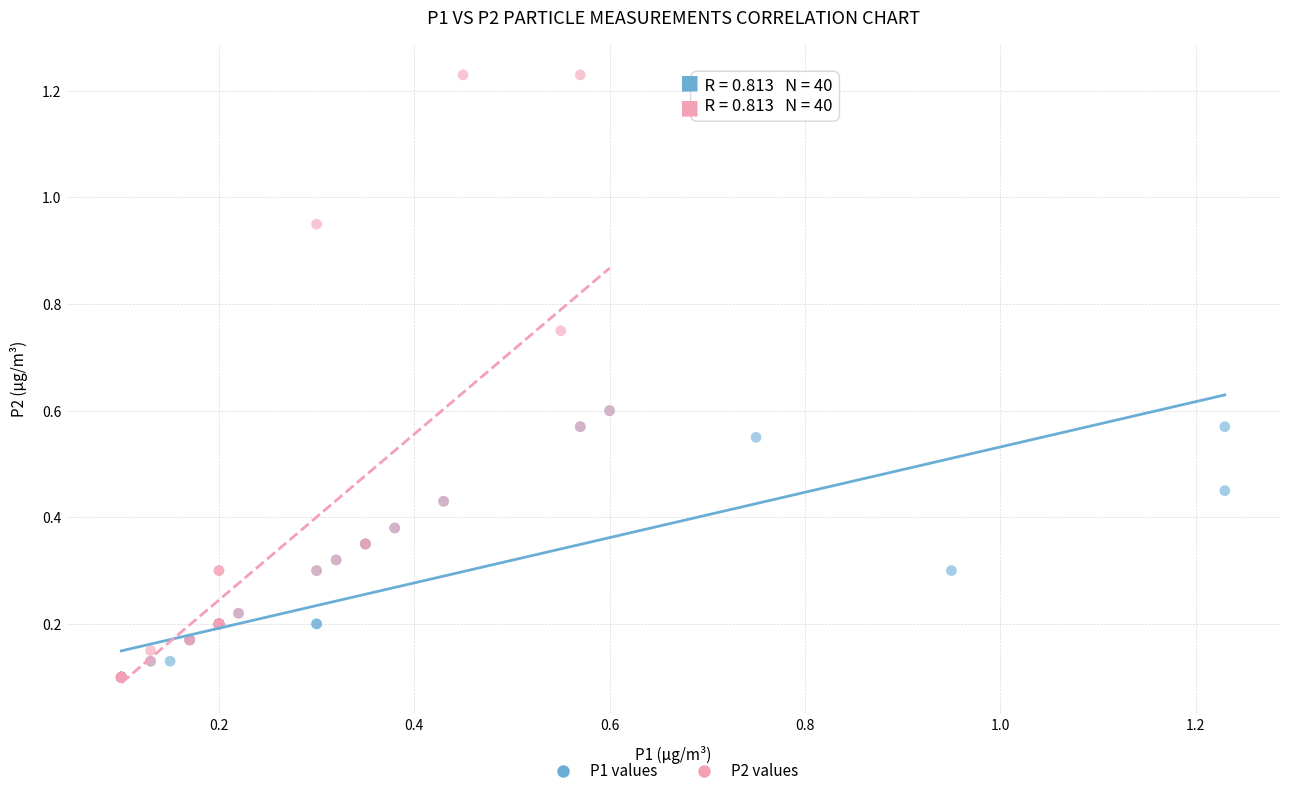

Which series contains the highest Y value?

P2 values